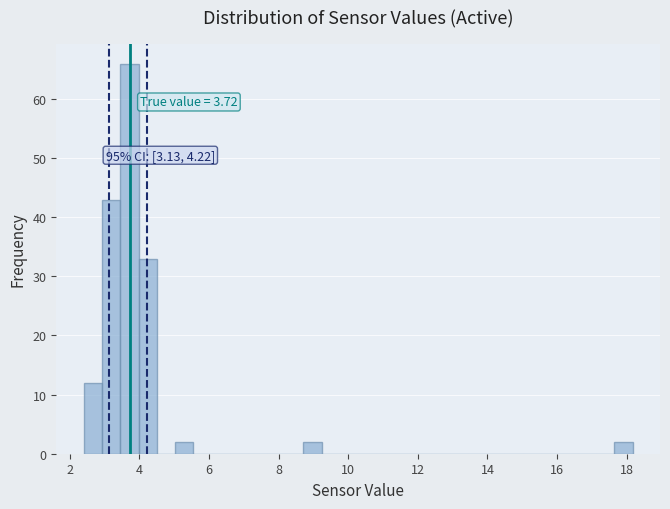

Around what value on the x-axis is the tallest bar? Give the approximate position of its centre, as read against the axis.

3.8